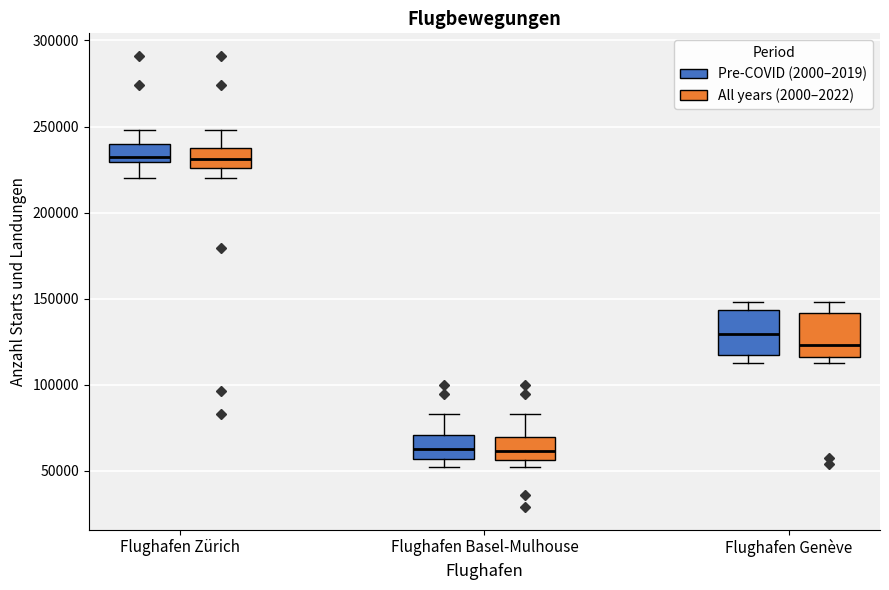

Reading left to right, transcribe this box plot: for each box, give where its median line is, the range the box spans, and where its two whiskers end, as read against the y-axis. The values are not printed on the chart, so give them approximately, as read against the axis.

Flughafen Zürich (Pre-COVID (2000–2019)): median 230000 (just above the box's lower edge), box 230000 to 240000, whiskers 220000 to 250000
Flughafen Zürich (All years (2000–2022)): median 230000, box 225000 to 235000, whiskers 220000 to 250000
Flughafen Basel-Mulhouse (Pre-COVID (2000–2019)): median 65000, box 55000 to 70000, whiskers 50000 to 85000
Flughafen Basel-Mulhouse (All years (2000–2022)): median 60000, box 55000 to 70000, whiskers 50000 to 85000
Flughafen Genève (Pre-COVID (2000–2019)): median 130000, box 115000 to 145000, whiskers 115000 (just below the box's lower edge) to 150000
Flughafen Genève (All years (2000–2022)): median 125000, box 115000 to 140000, whiskers 115000 (just below the box's lower edge) to 150000